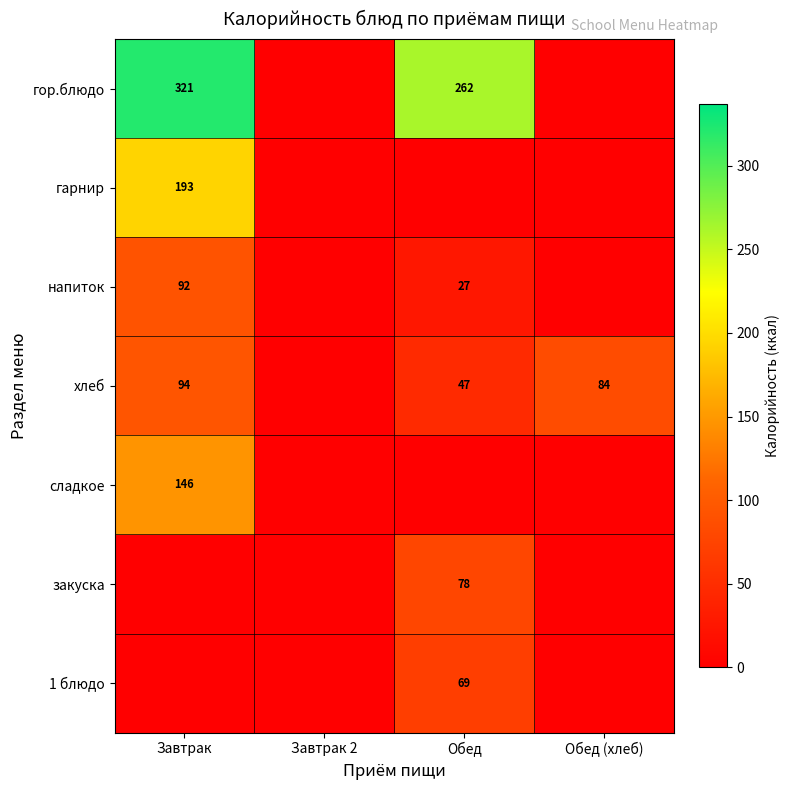

The хлеб series shows 84 at Обед (хлеб). True or false?

True